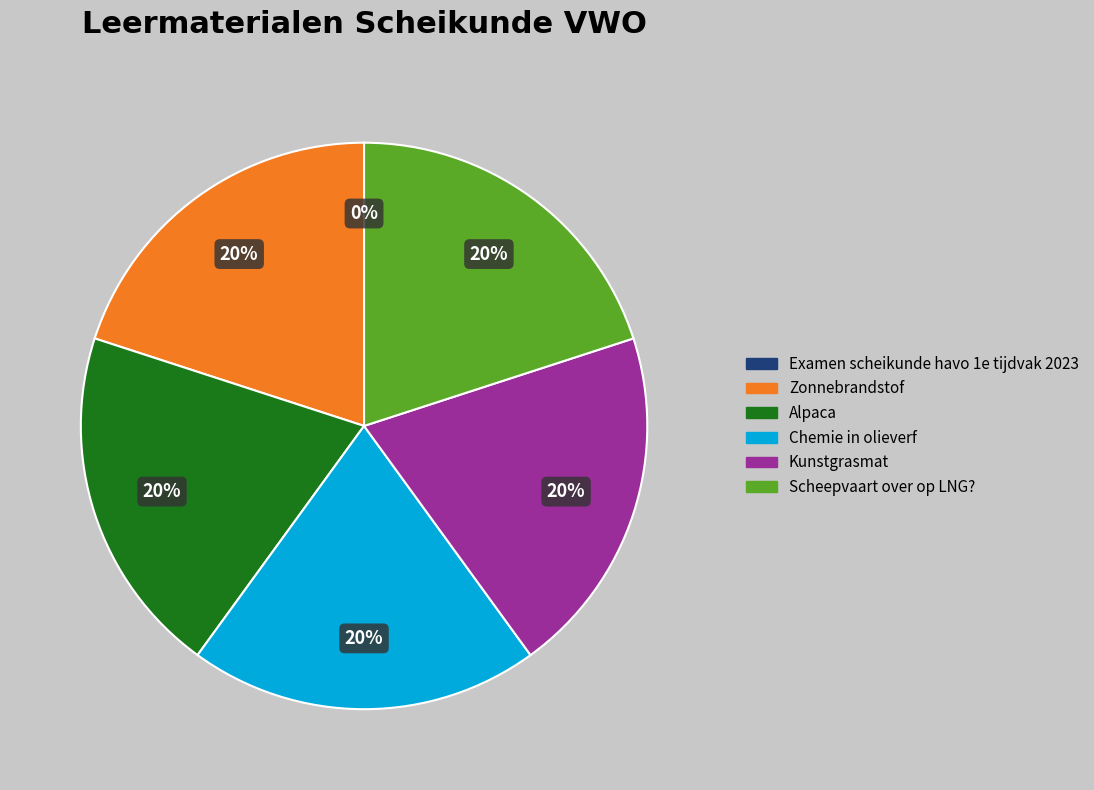

Does Scheepvaart over op LNG? account for over 50% of the chart?

No